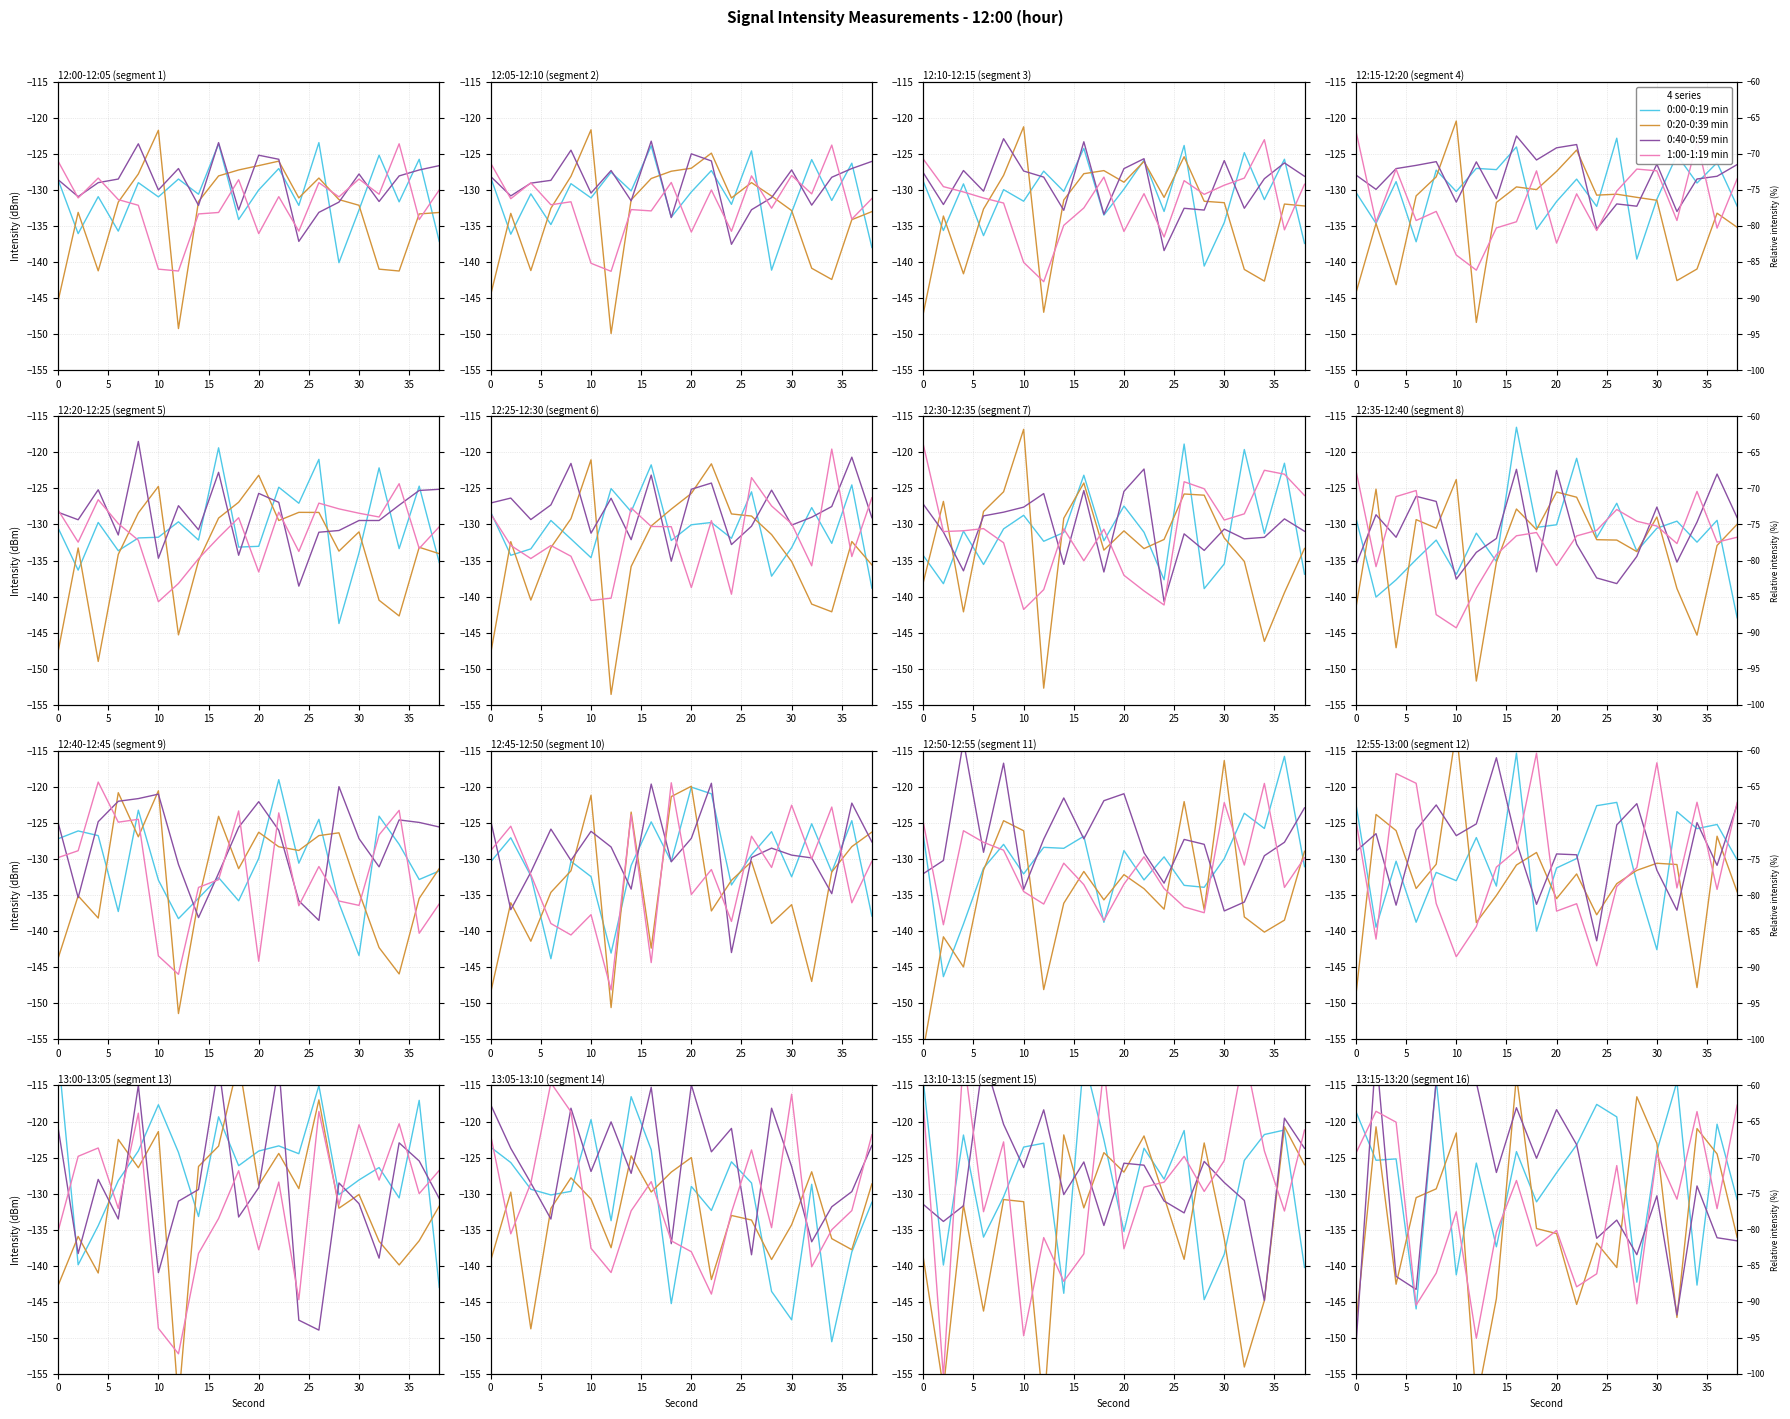

Where is the first local minimum for 0:40-0:59 min?

15